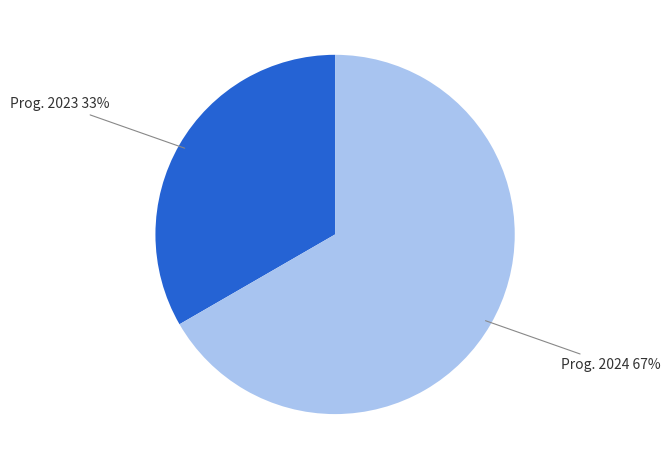

Is there any slice that represents more than half of the pie?

Yes